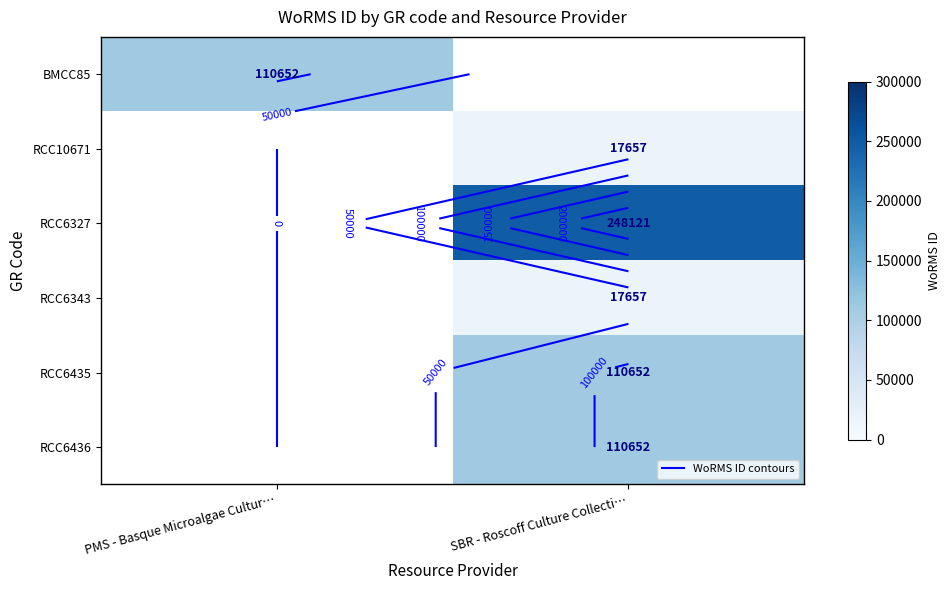

At how many categories does at least one series exceed 210061?

1